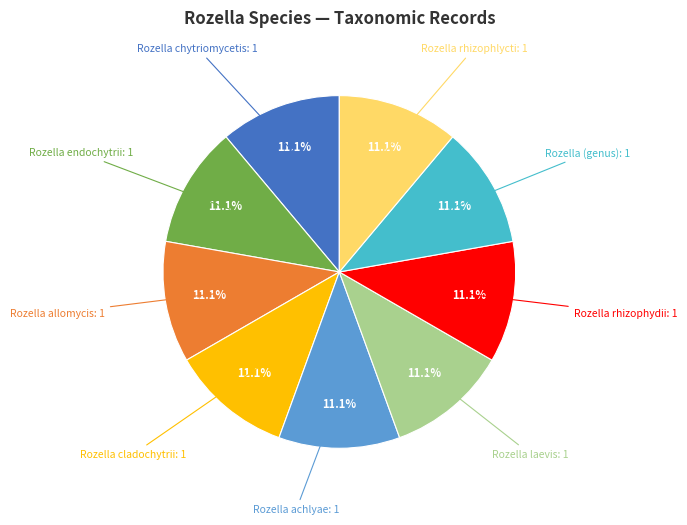

To the nearest percent, what is the difference between the largest and smallest slice percentages?

0%